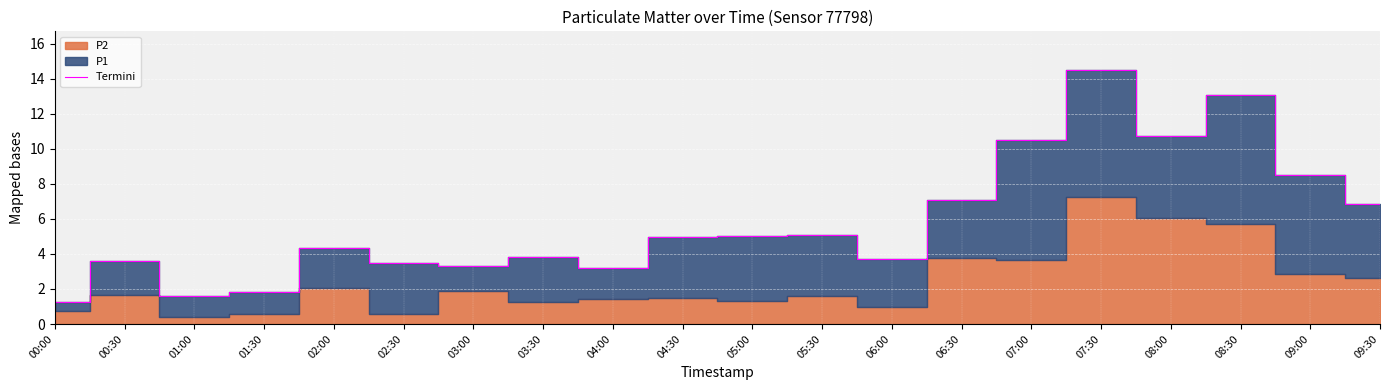

How many categories are shown in the chart?

20